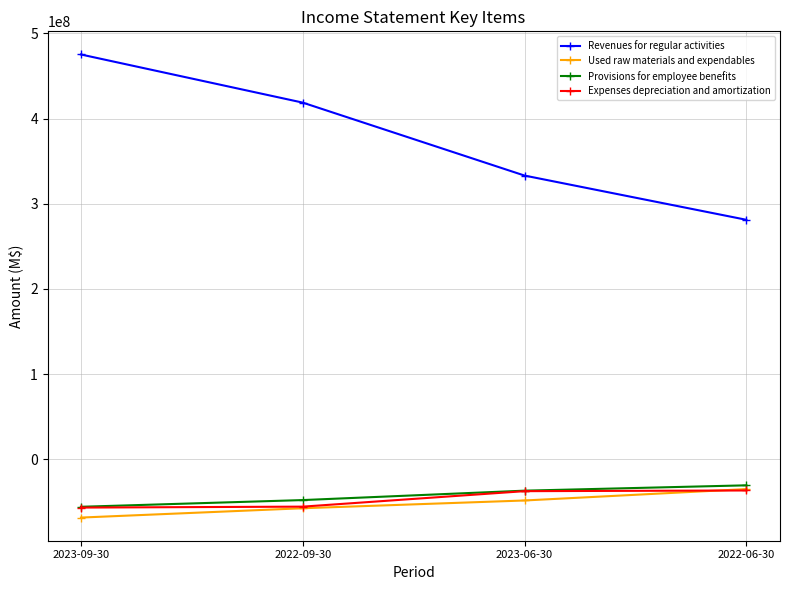

True or false: Provisions for employee benefits and Revenues for regular activities cross at least once.

False